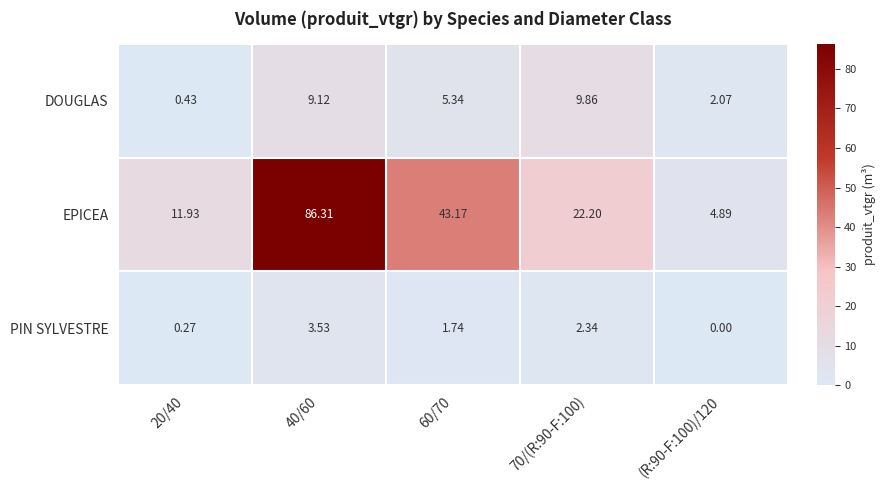

Which series has the largest total across all categories?

EPICEA